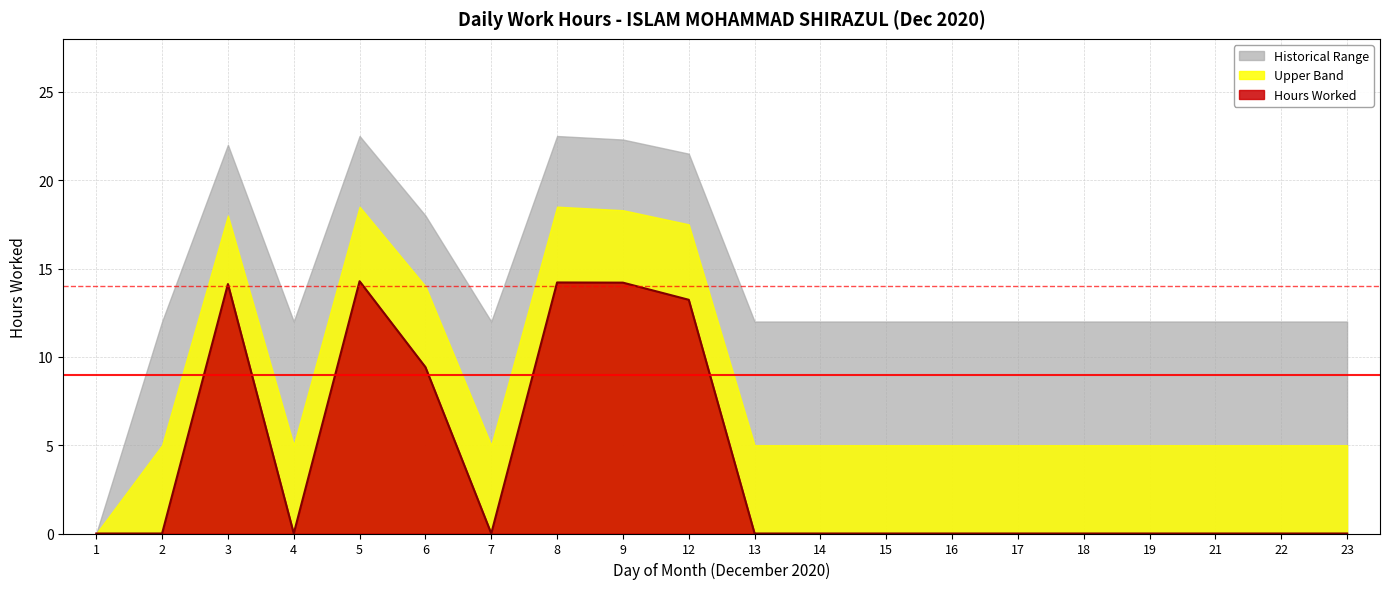

True or false: Upper Band has more than 2 interior local peaks.

True